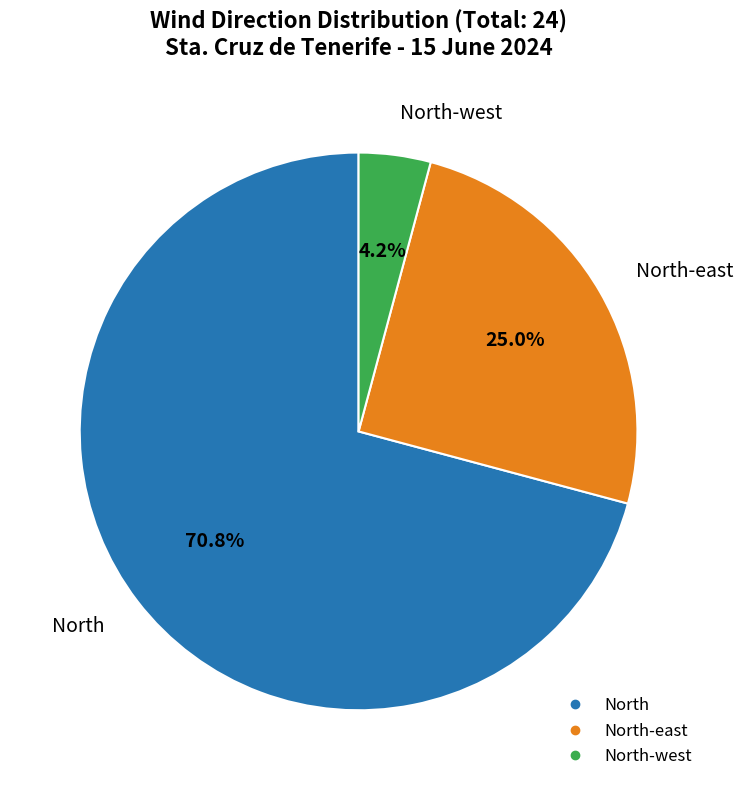

Is there any slice that represents more than half of the pie?

Yes